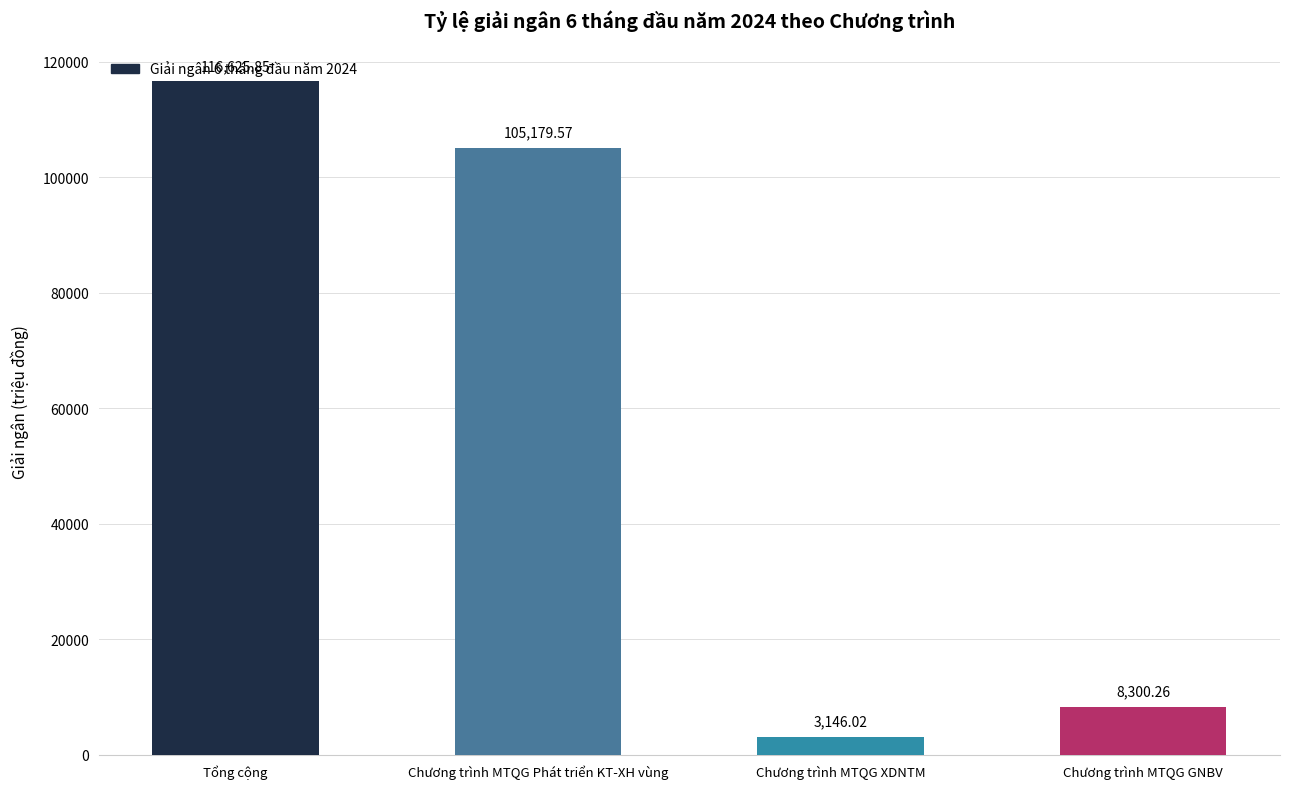

At which label does the data first exceed 105179?

Tổng cộng